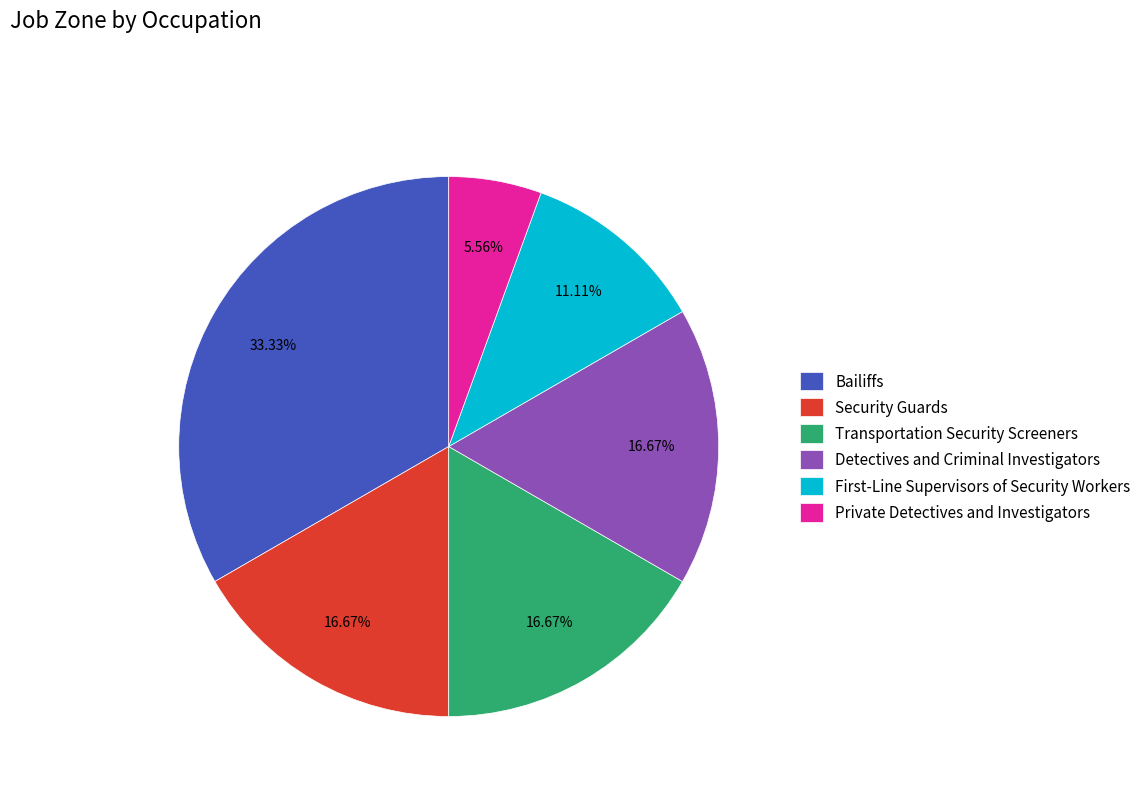

Which slice is the smallest?

Private Detectives and Investigators